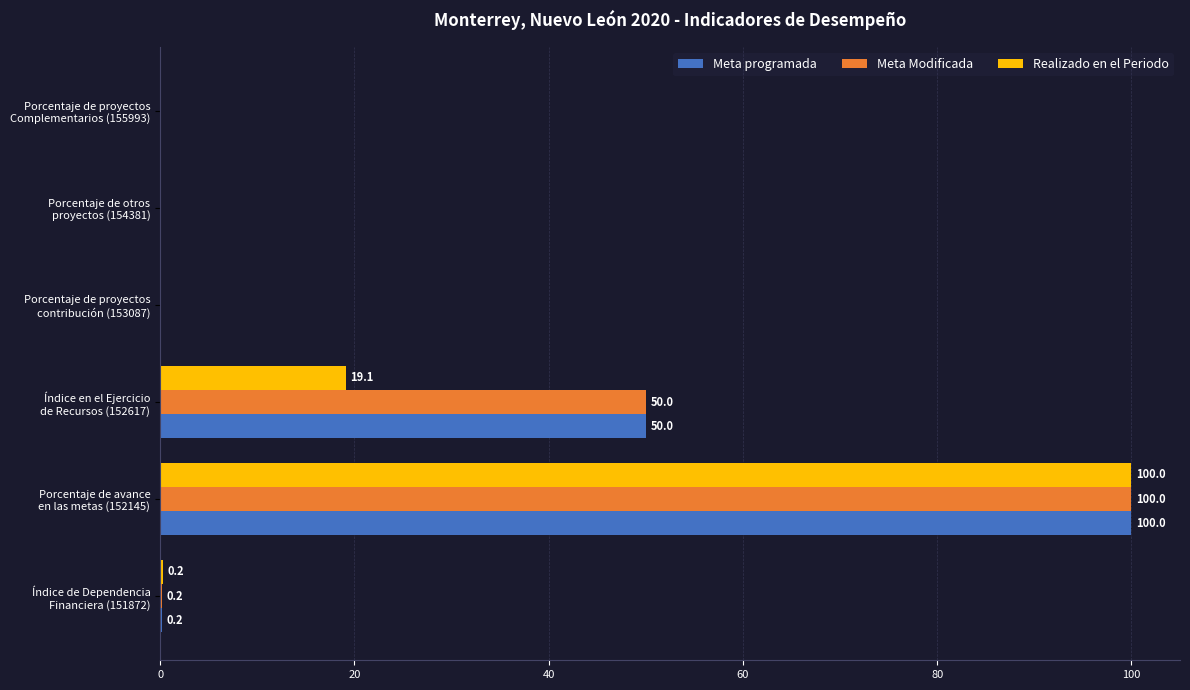

What is the average value of the Meta programada series?

25.0